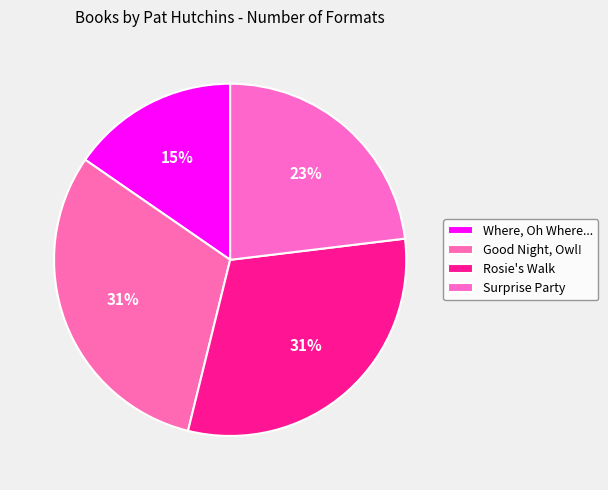

Is there any slice that represents more than half of the pie?

No